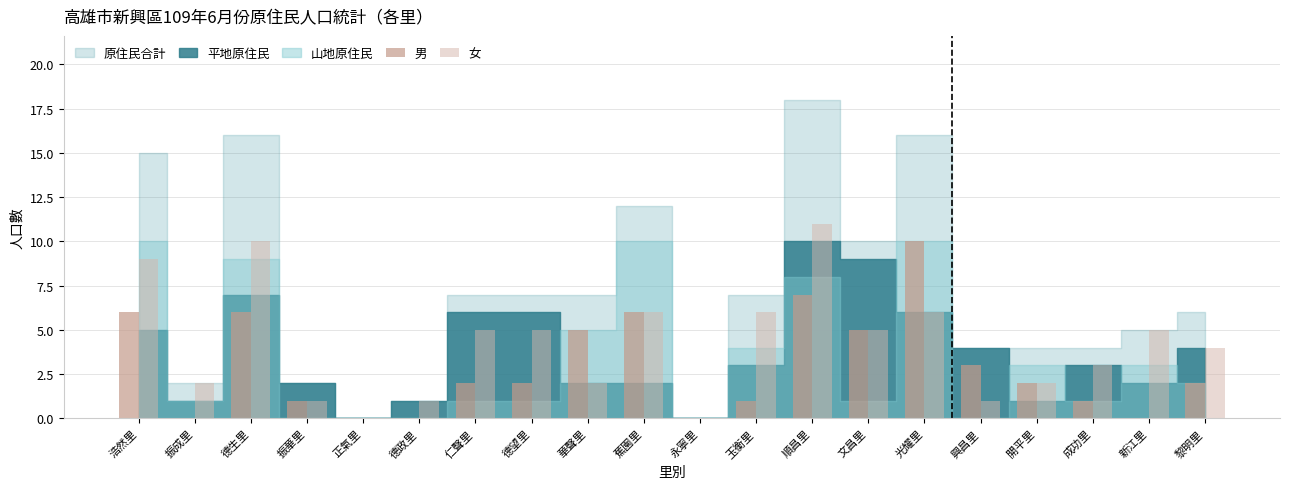

How many data points does each series have?

20